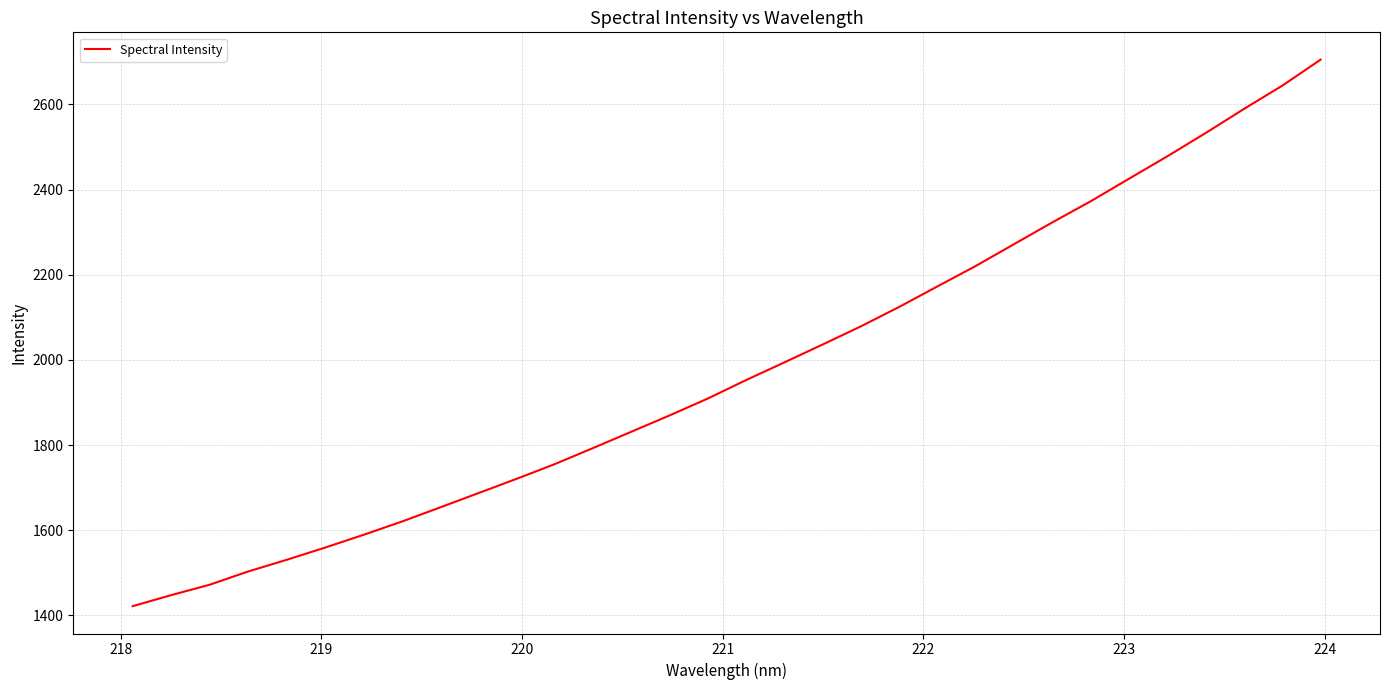

How many series are shown in this chart?

1